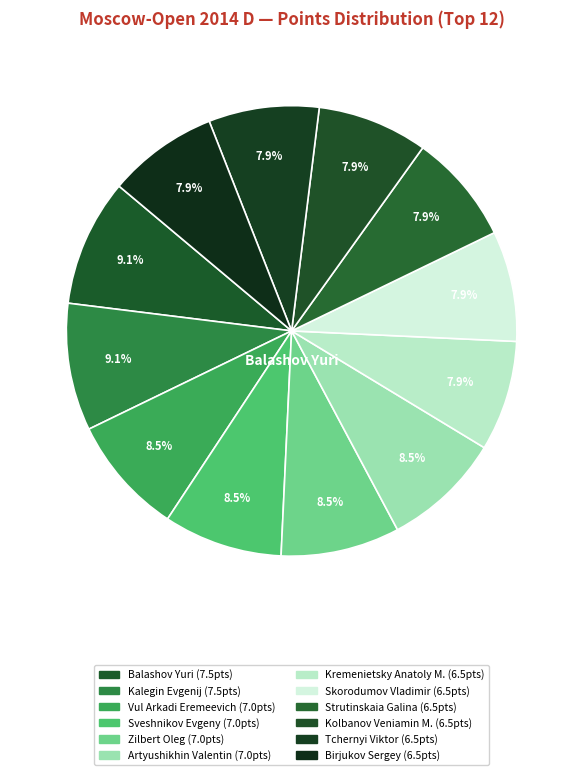

Between Strutinskaia Galina and Skorodumov Vladimir, which is larger?

Strutinskaia Galina